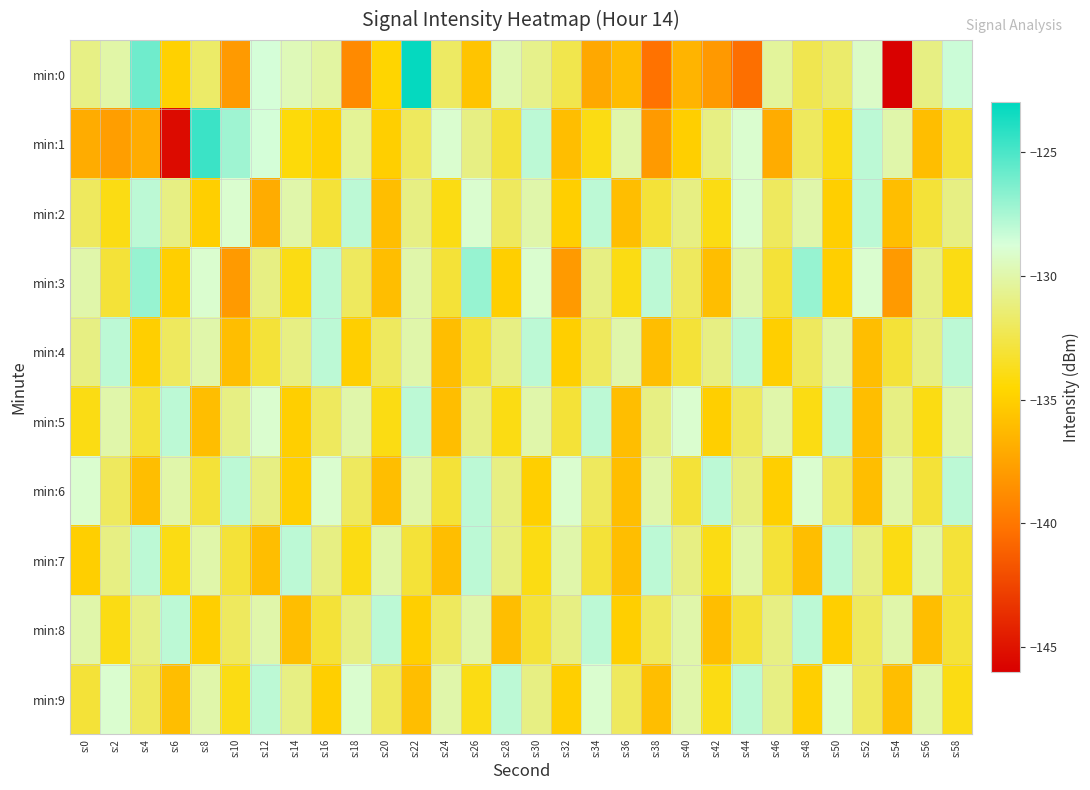

Which series has the largest range (max minus min)?

min:0